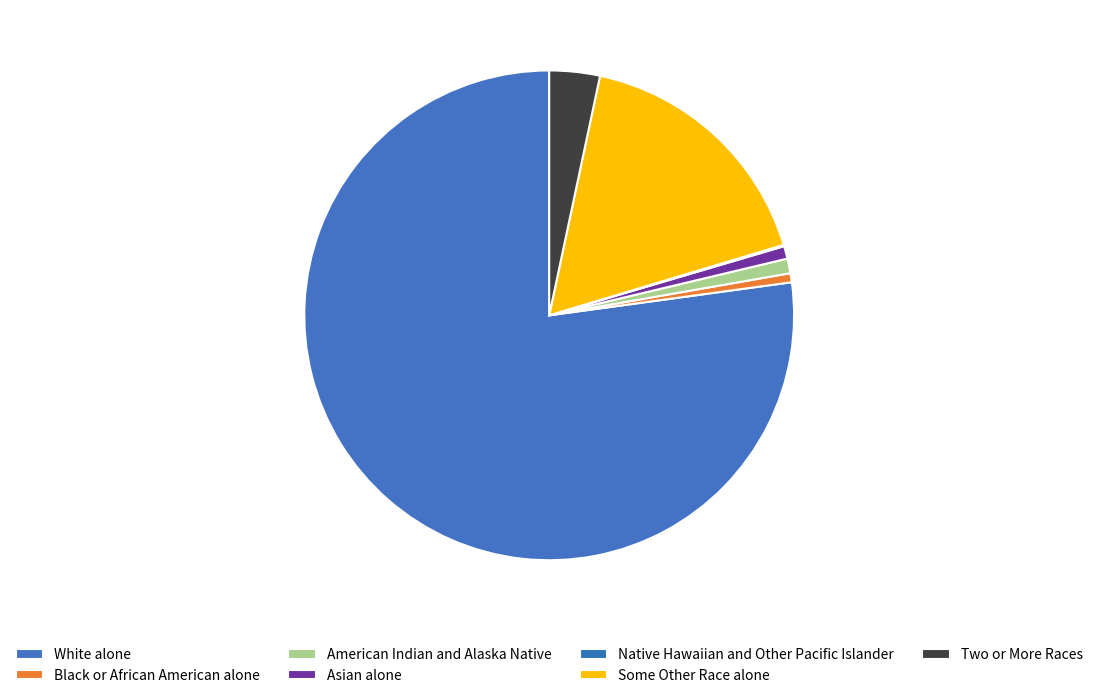

The Two or More Races slice represents 1% of the pie. True or false?

False